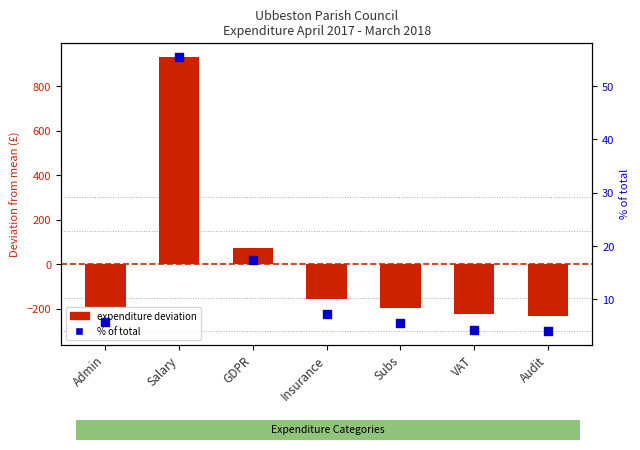

Which series contains the highest Y value?

expenditure deviation